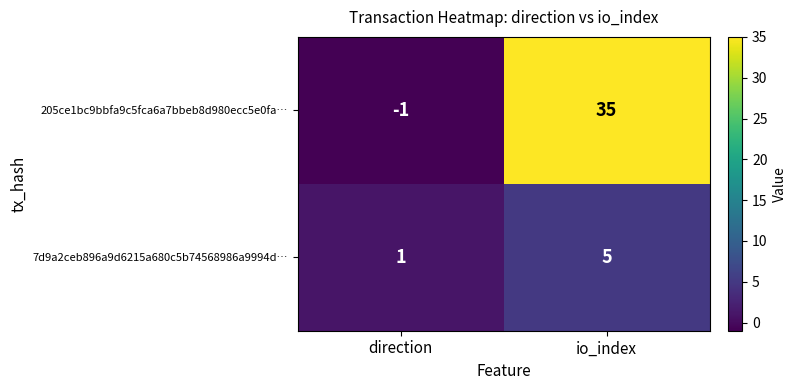

Reading left to right, extract all data points from this chart.

205ce1bc9bbfa9c5fca6a7bbeb8d980ecc5e0fa…: -1	35
7d9a2ceb896a9d6215a680c5b74568986a9994d…: 1	5